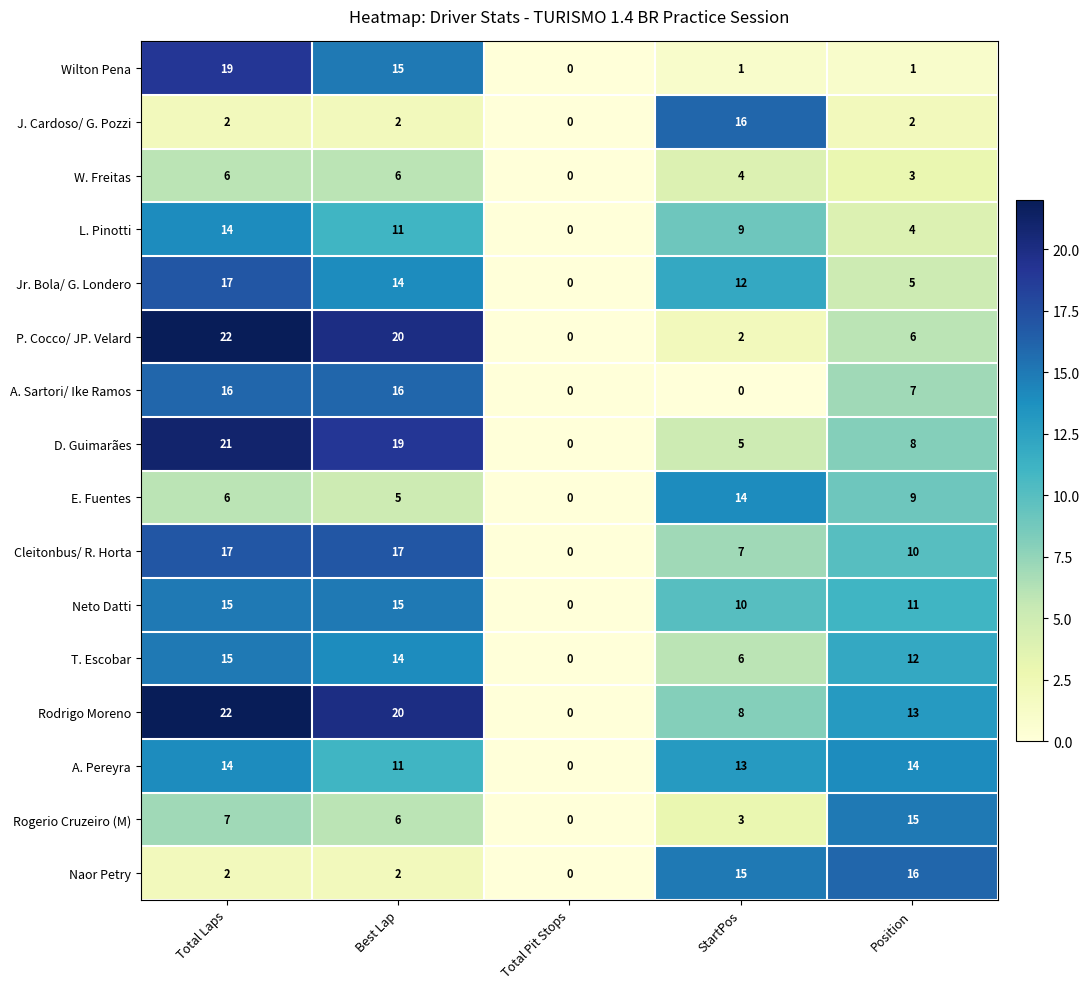

What is the difference between the second highest and second lowest values in the Cleitonbus/ R. Horta series?

10